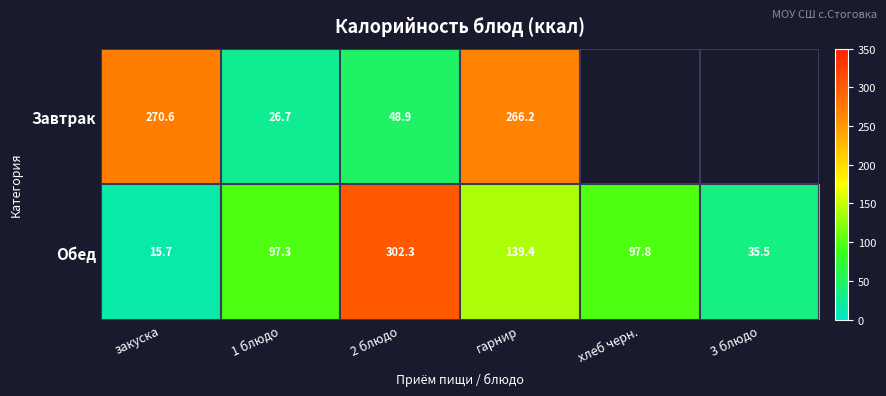

Where is Обед nearest to the value 159?

гарнир